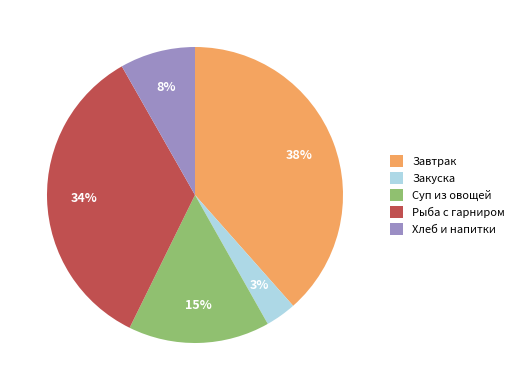

Do Завтрак and Хлеб и напитки together represent more than half of the pie?

No